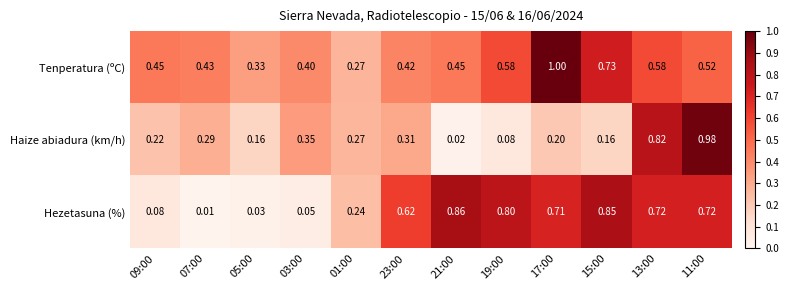

What is the total value across all series at 11:00?

2.2